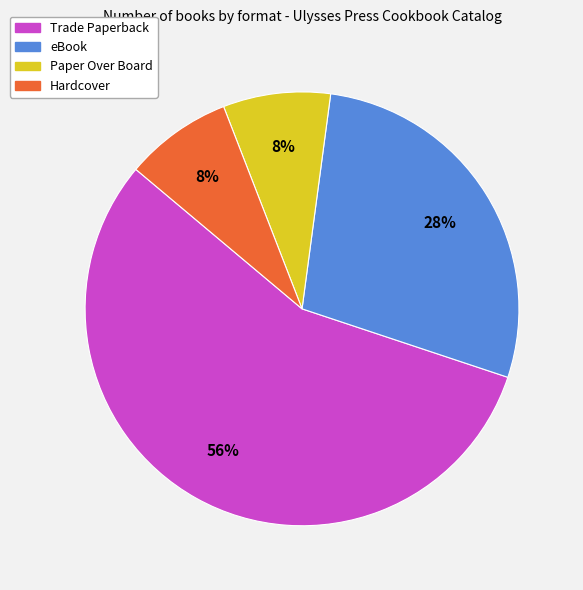

The eBook slice represents 35% of the pie. True or false?

False